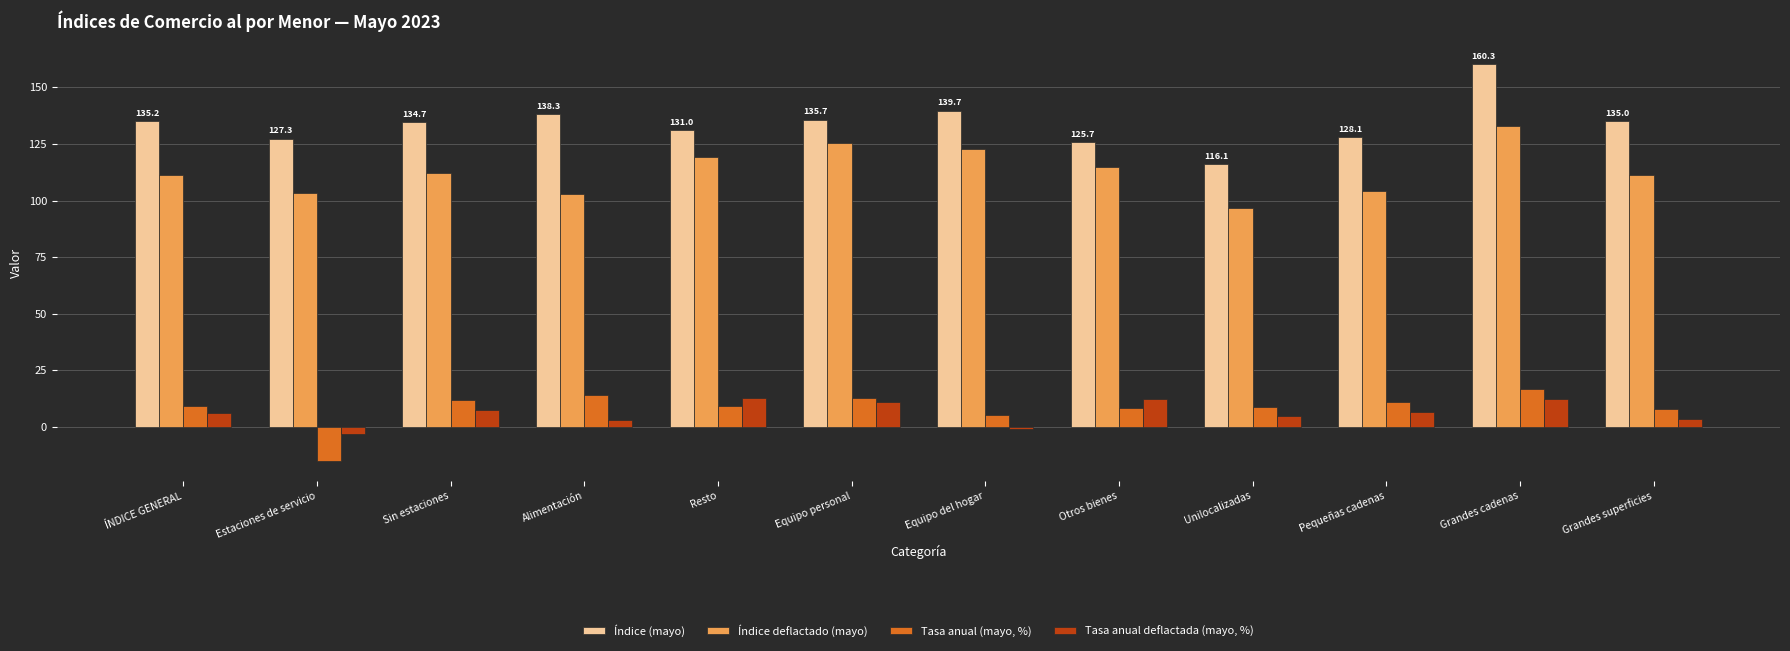

Which label corresponds to the largest value in the chart?

Grandes cadenas